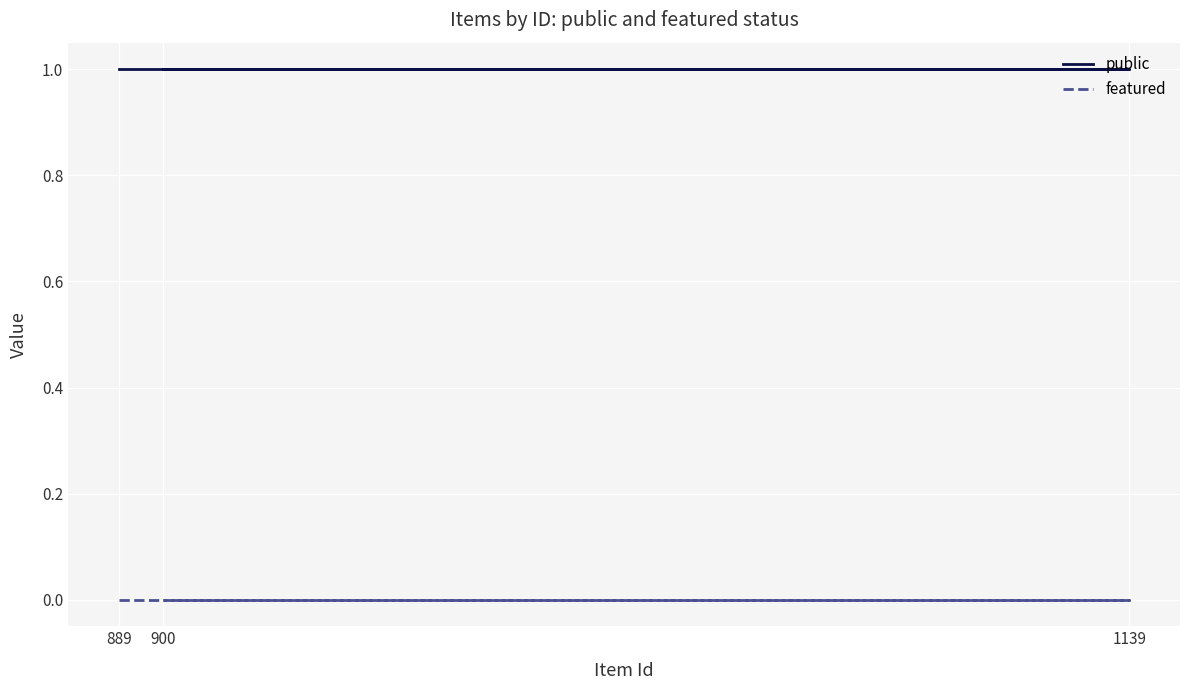

Rank the series by their average value, from highest to lowest.

public, featured